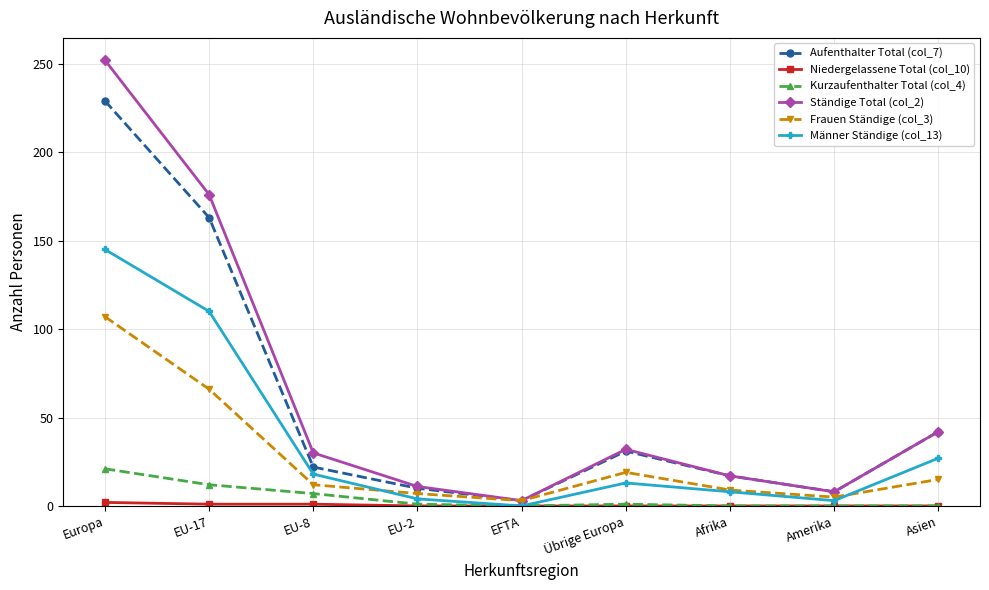

Which series has the largest range (max minus min)?

Ständige Total (col_2)